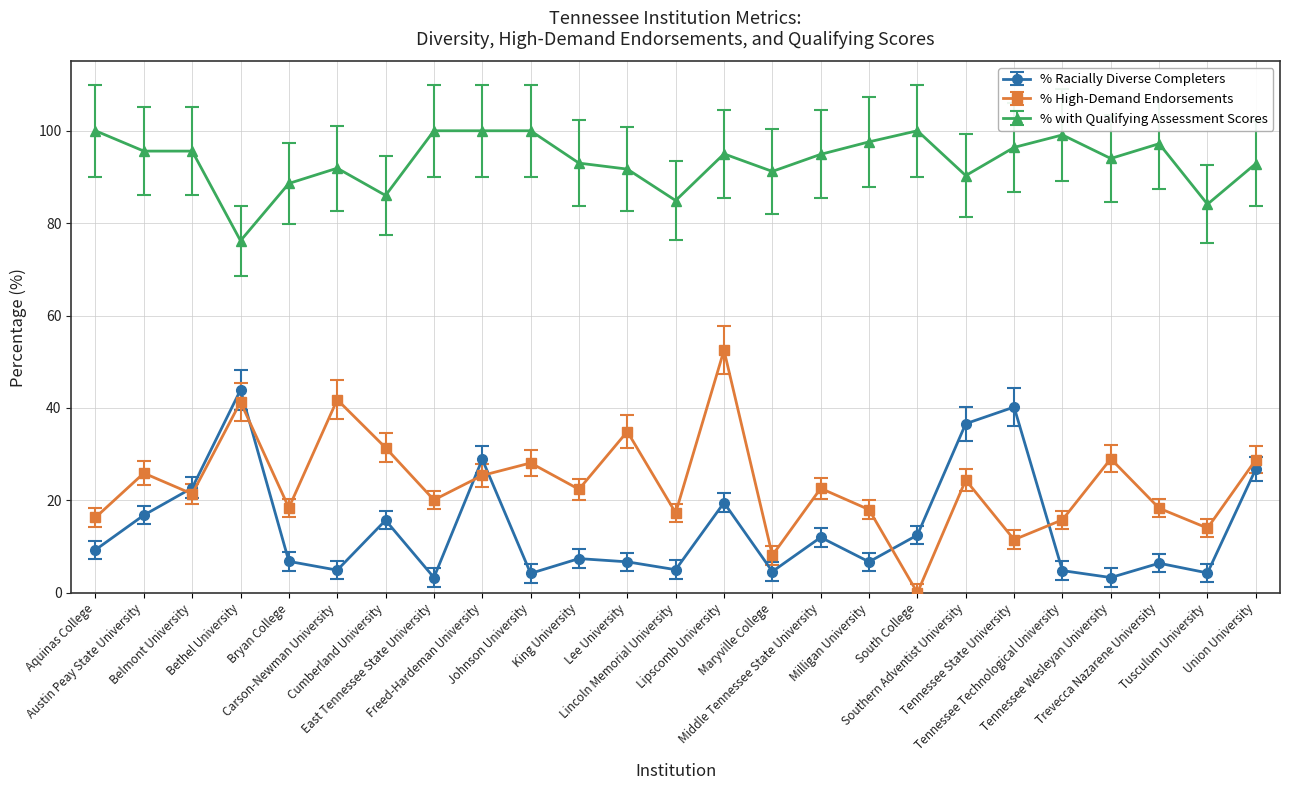

What is the label of the 3rd point from the right?

Trevecca Nazarene University